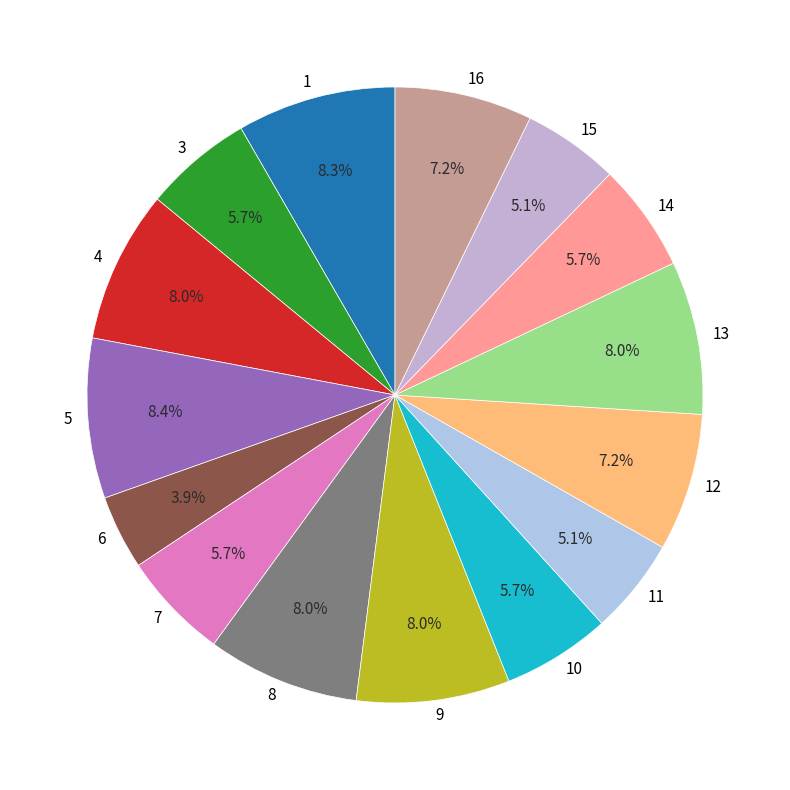

What is the ratio of the value at 10 to the value at 13?

0.7